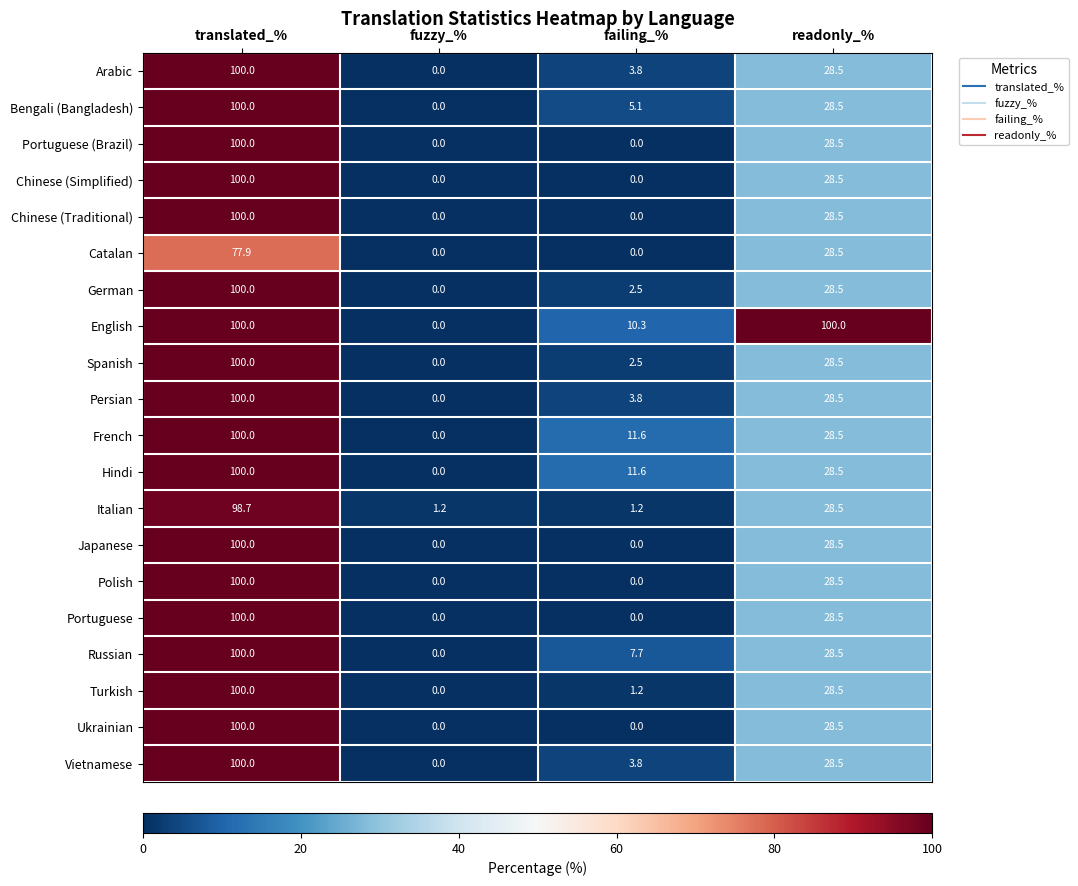

Count the number of data series in this chart.

20